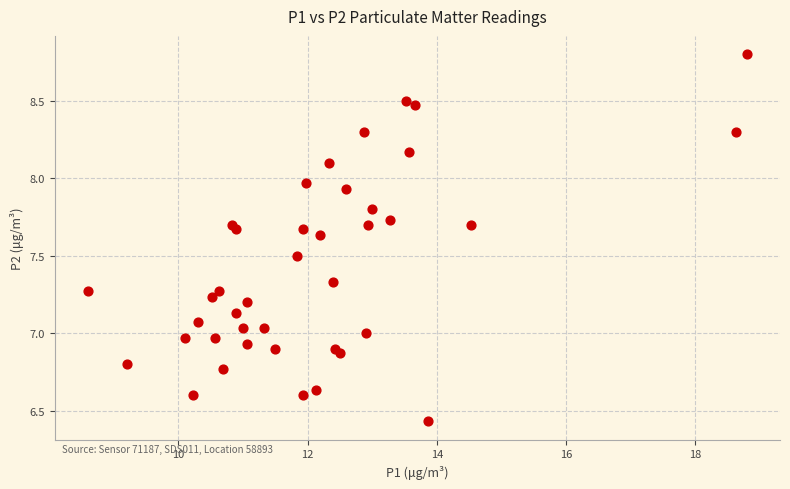

What is the range of X values (max minus min)?

10.2